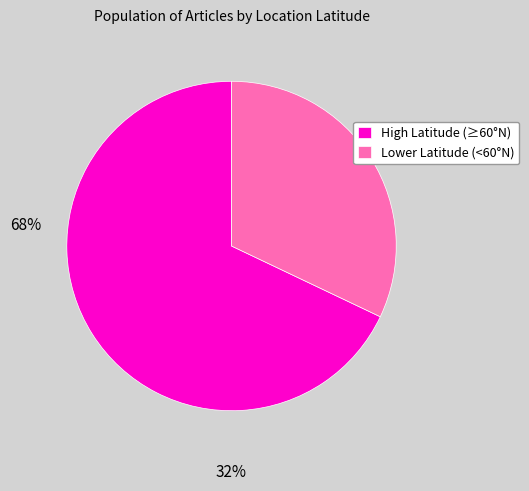

The Lower Latitude (<60°N) slice represents 39% of the pie. True or false?

False